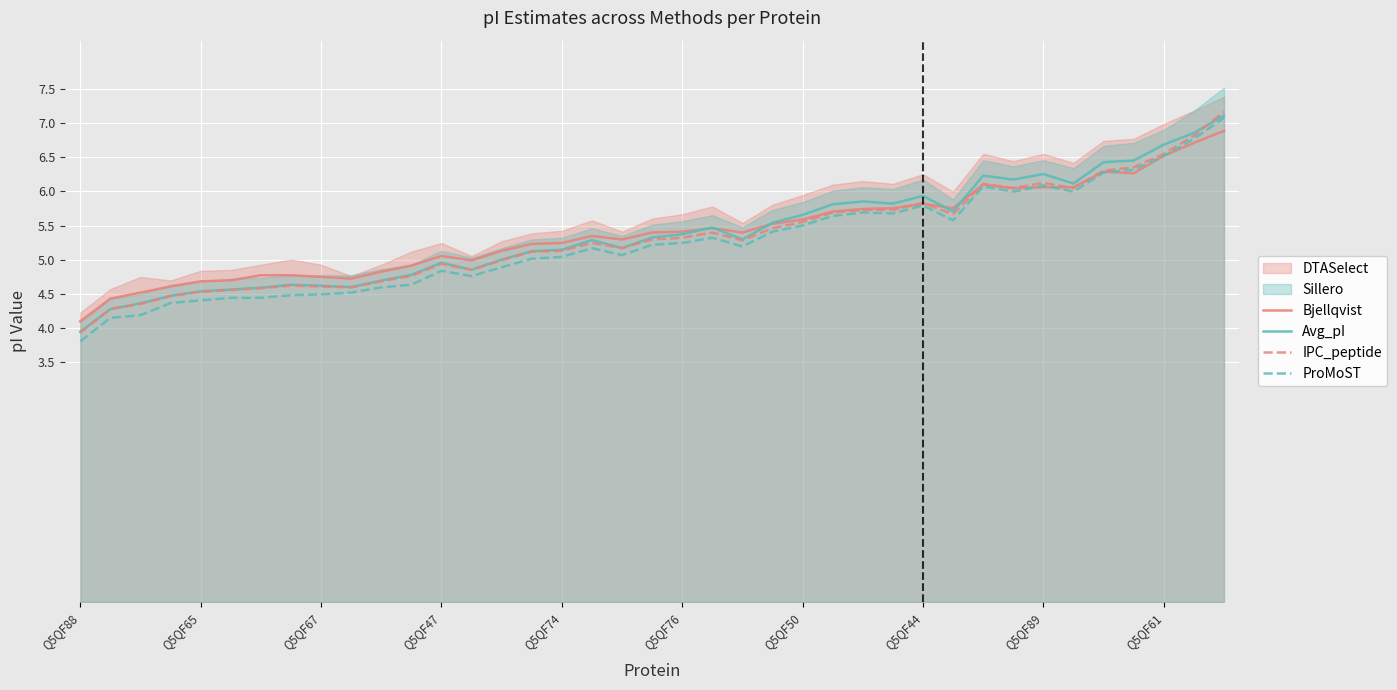

What is the lowest value of the ProMoST series?

3.8